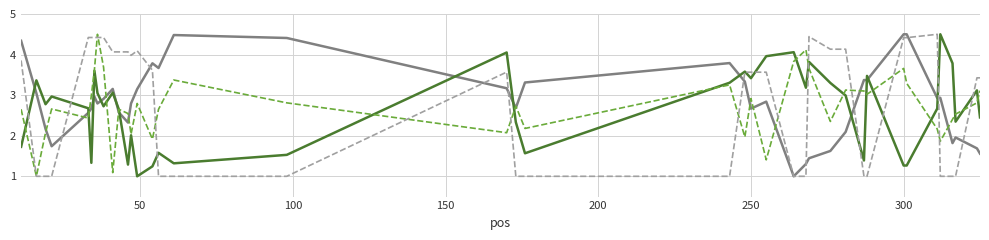

What is the greatest value displayed?

4.5